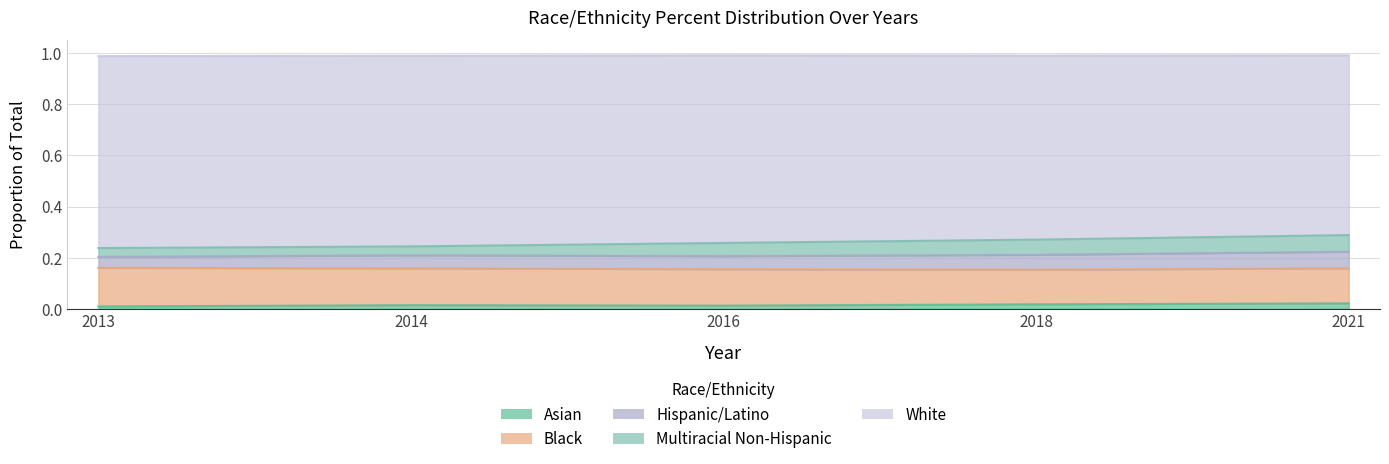

What is the spread (max minus min) of values at 2014?

0.7